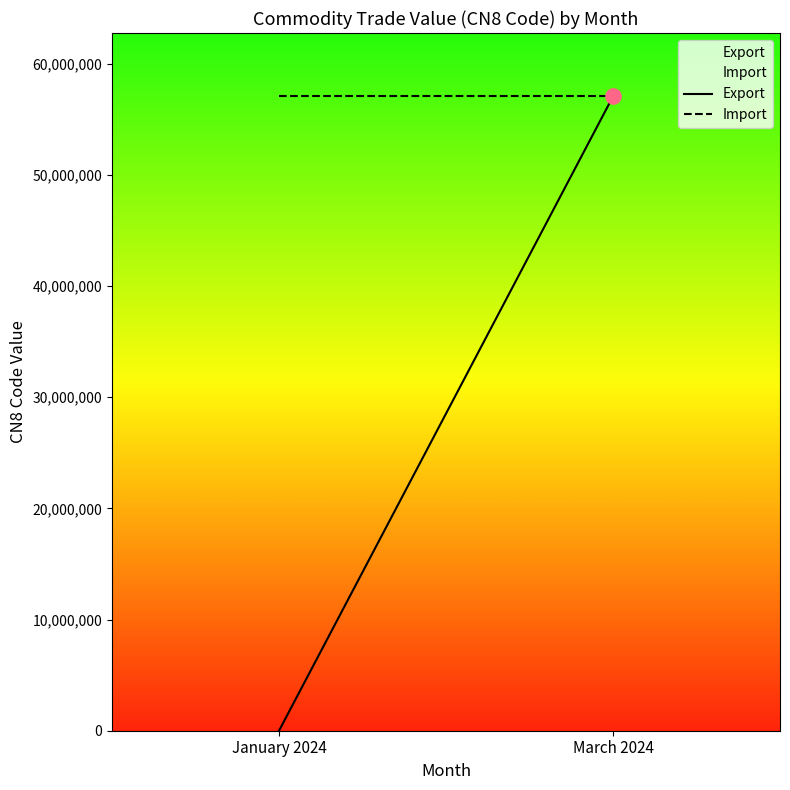

What is the total value across all series at January 2024?

57050030